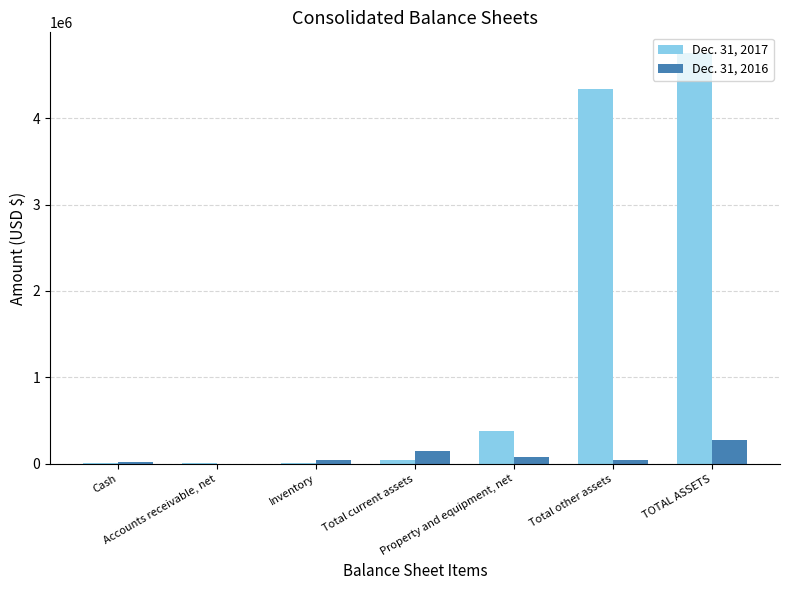

Which series has the largest total across all categories?

Dec. 31, 2017